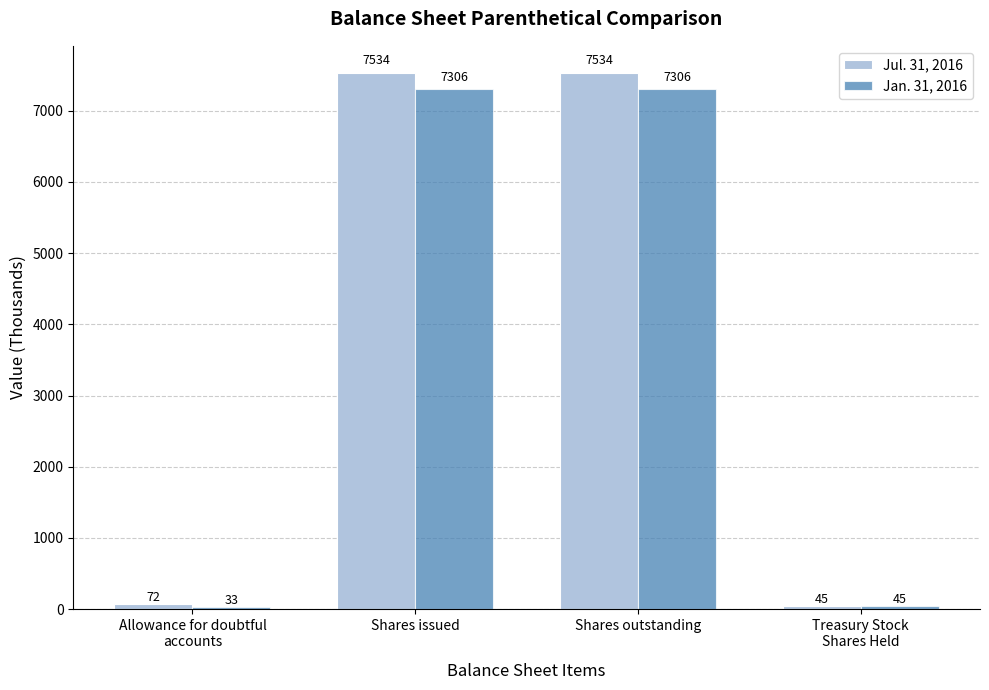

Reading right to left, list all the values displayed in this chart.

Jul. 31, 2016: 45	7534	7534	72
Jan. 31, 2016: 45	7306	7306	33